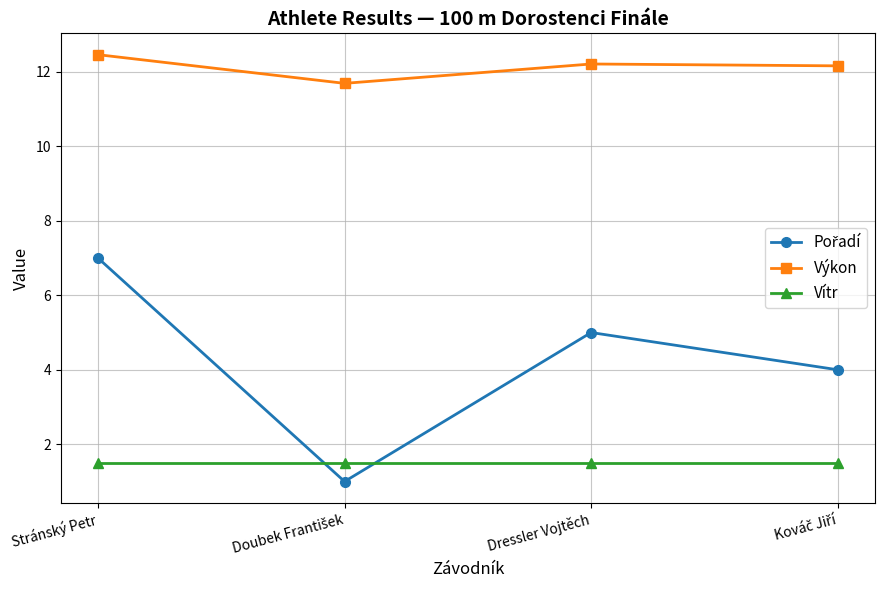

What is the difference between the highest and lowest values at Dressler Vojtěch?

10.7